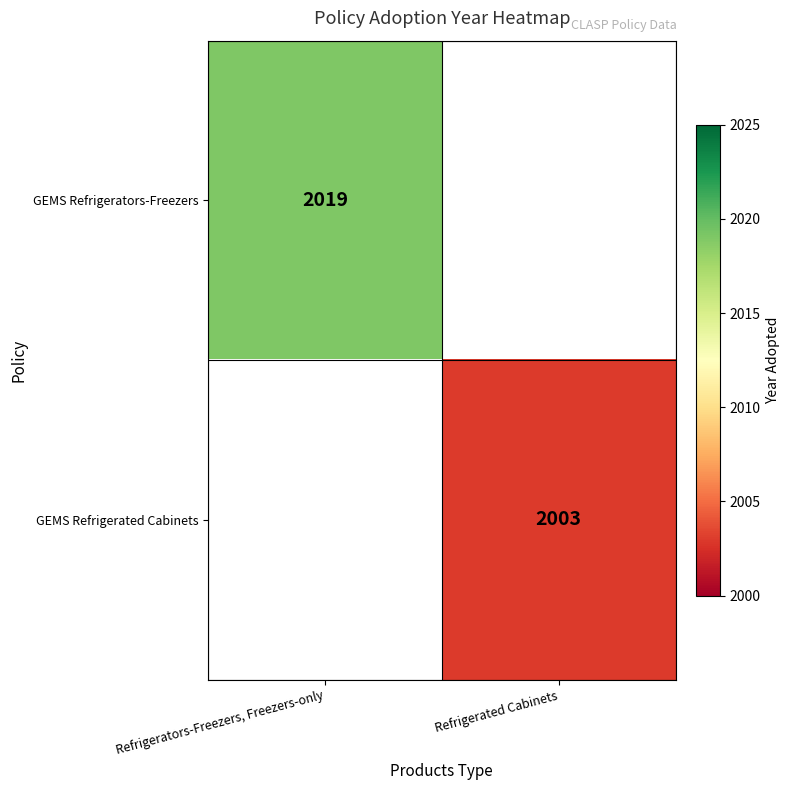

Is it true that GEMS Refrigerators-Freezers equals 2019 at Refrigerators-Freezers, Freezers-only?

True